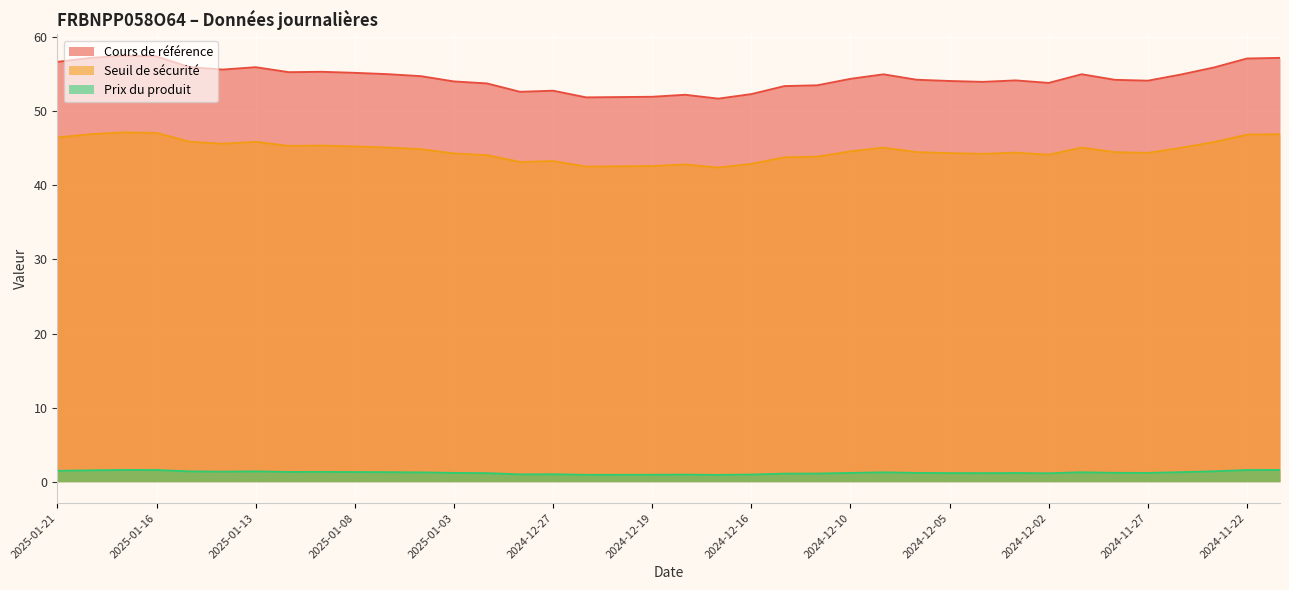

Reading right to left, what are all the values shown in this chart?

Cours de référence: 57.2	57.1	55.9	54.9	54.1	54.2	55.0	53.8	54.1	53.9	54.1	54.2	55.0	54.4	53.5	53.4	52.3	51.7	52.2	51.9	51.9	51.9	52.8	52.6	53.7	54.0	54.7	55.0	55.2	55.3	55.2	55.9	55.6	55.9	57.4	57.5	57.2	56.6
Seuil de sécurité: 46.9	46.8	45.8	45.0	44.4	44.5	45.1	44.1	44.4	44.2	44.3	44.5	45.1	44.6	43.9	43.8	42.9	42.4	42.8	42.6	42.5	42.5	43.3	43.1	44.1	44.3	44.9	45.1	45.2	45.3	45.3	45.9	45.6	45.9	47.1	47.1	46.9	46.4
Prix du produit: 1.6	1.6	1.4	1.3	1.2	1.2	1.3	1.1	1.2	1.2	1.2	1.2	1.3	1.2	1.1	1.1	1.0	0.9	1.0	0.9	0.9	0.9	1.0	1.0	1.2	1.2	1.3	1.3	1.3	1.3	1.3	1.4	1.4	1.4	1.6	1.6	1.5	1.5